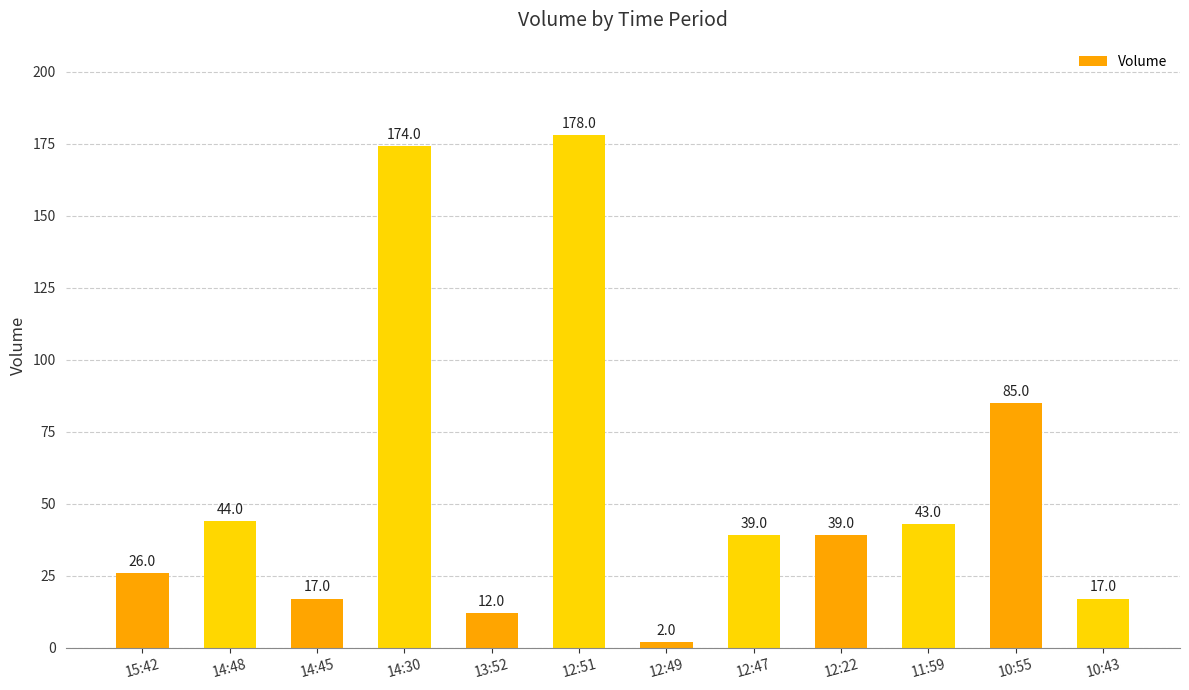

What is the ratio of the value at 13:52 to the value at 15:42?

0.5